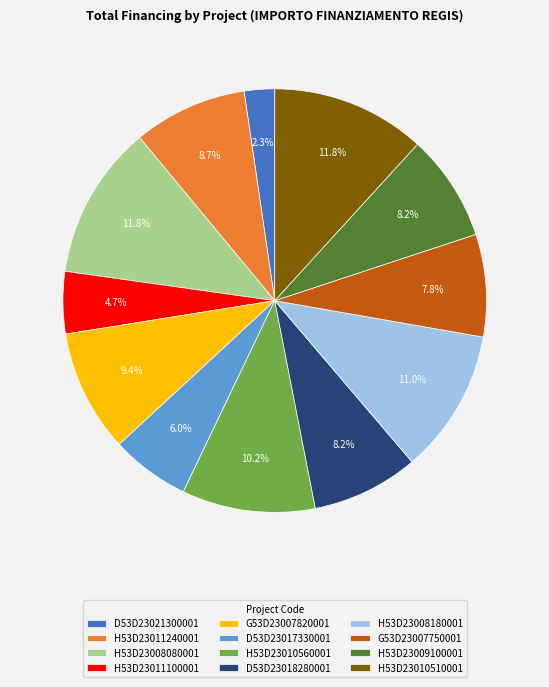

Which category has the smallest portion of the pie?

D53D23021300001